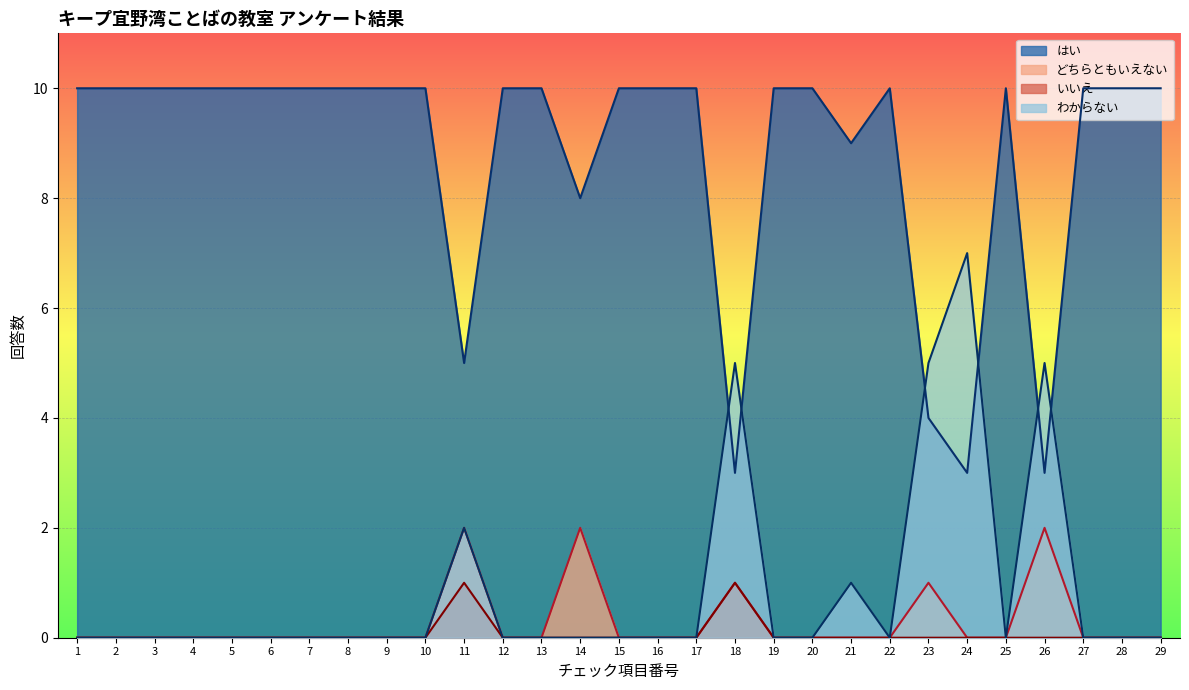

Between 27 and 26, which is larger?

27